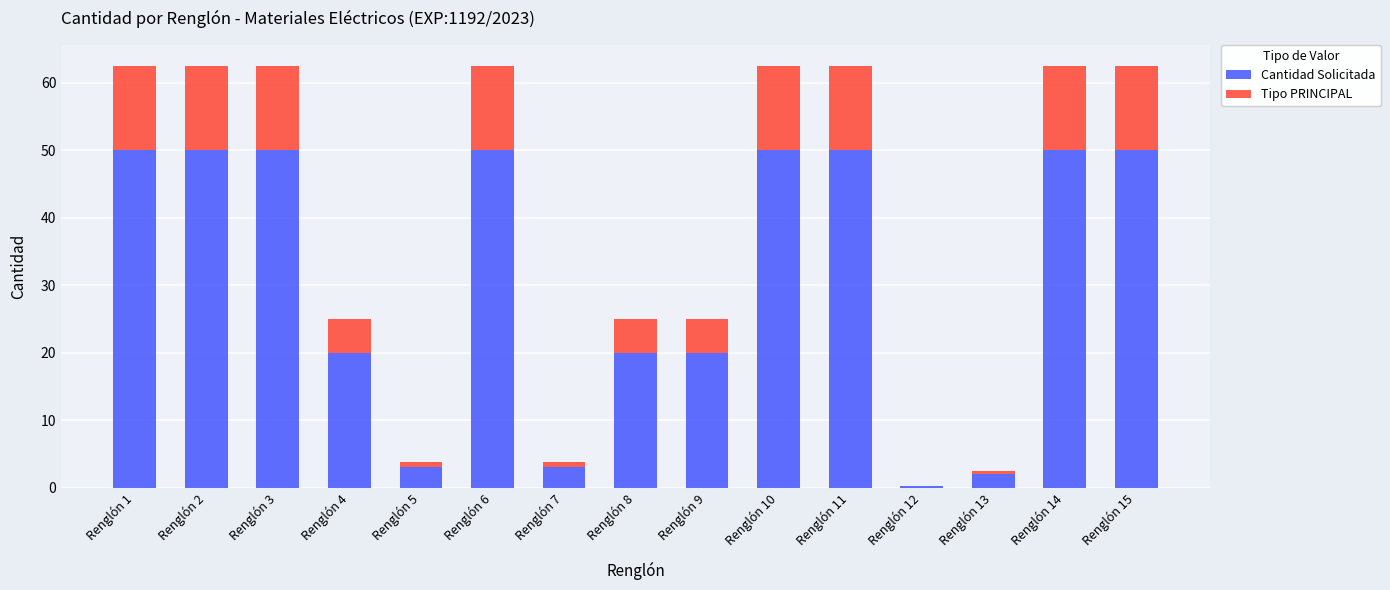

What is the total value across all series at Renglón 14?

62.5